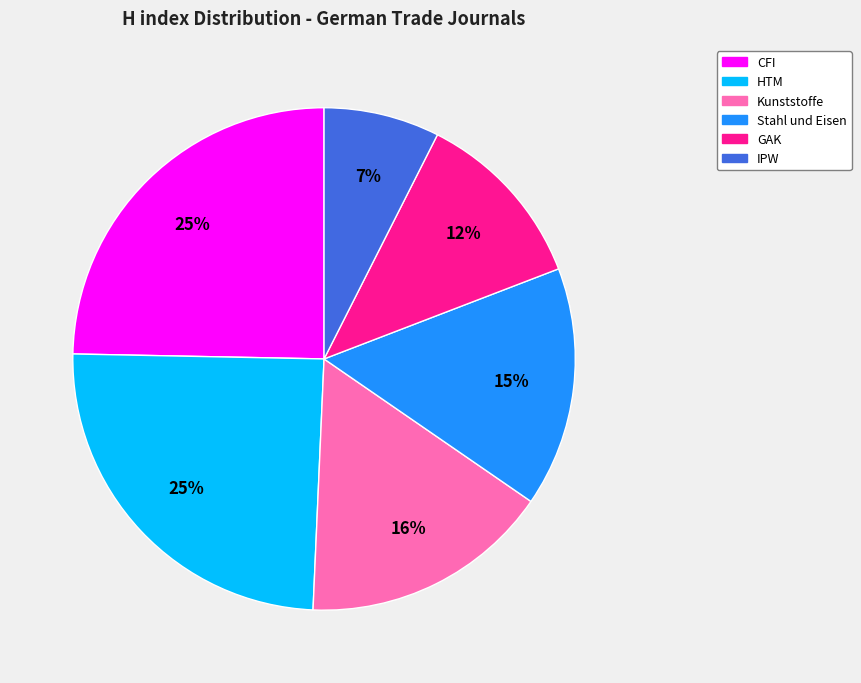

Count the number of slices in the pie.

6